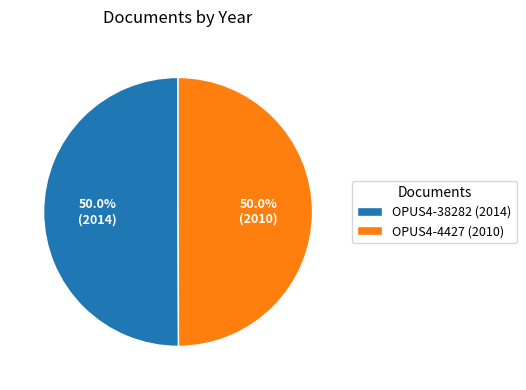

Approximately how many times larger is the value at OPUS4-4427 (2010) compared to OPUS4-38282 (2014)?

1.0